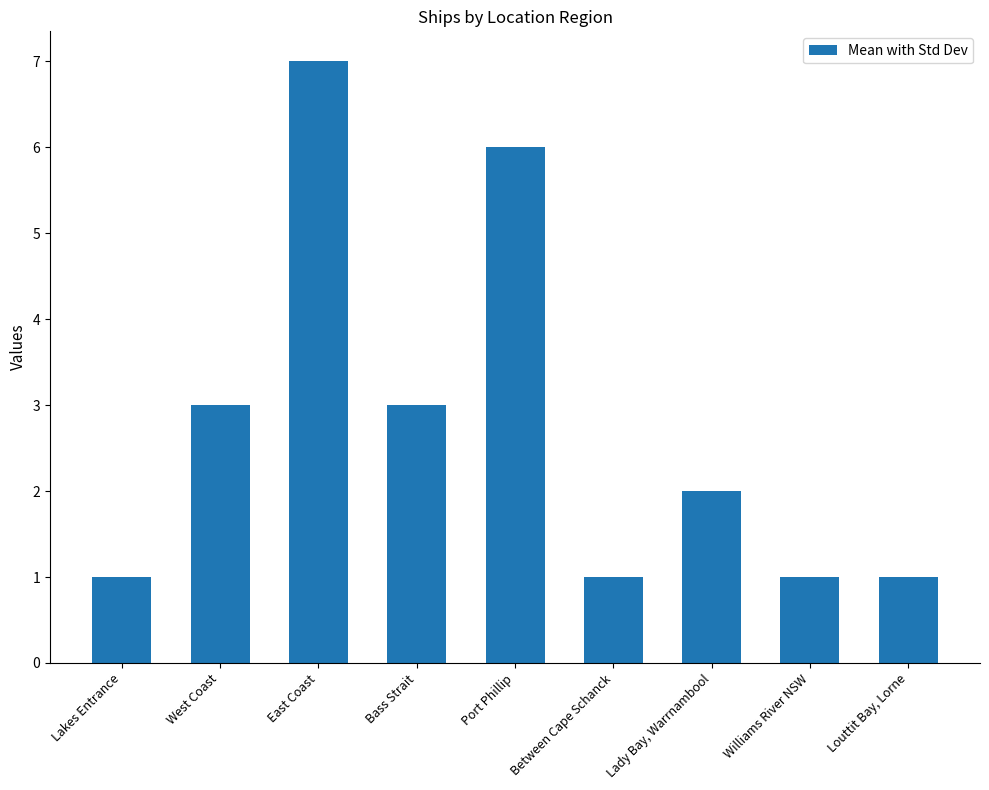

Are the bars horizontal?

No